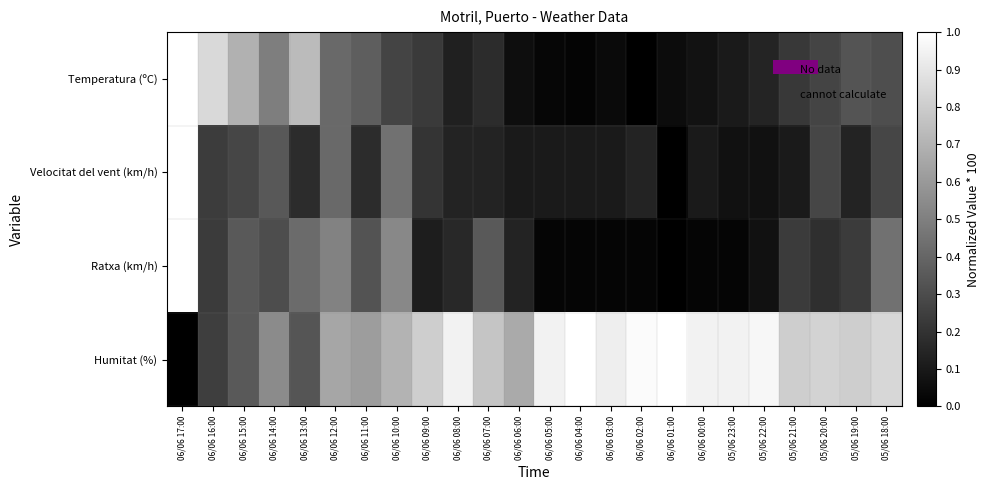

Count the number of categories in the chart.

24